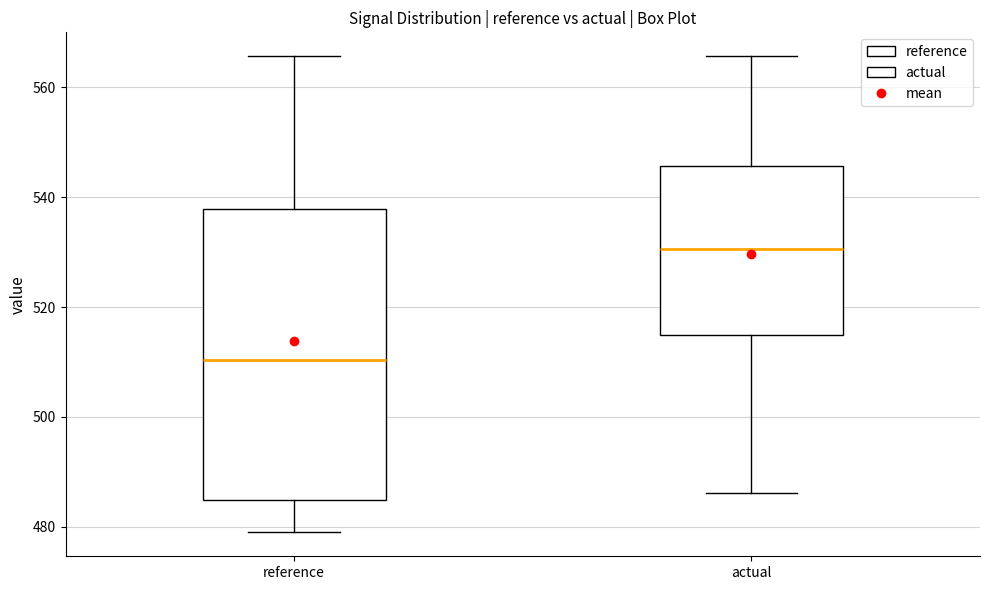

Where does the upper whisker of the box for reference end on the y-axis? The values are not printed on the chart, so give them approximately, as read against the axis.

566